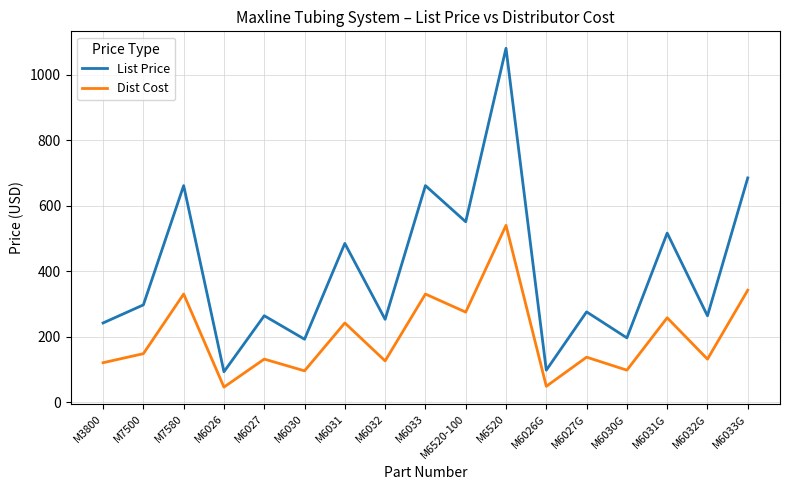

At which category is the sum across all series the highest?

M6520